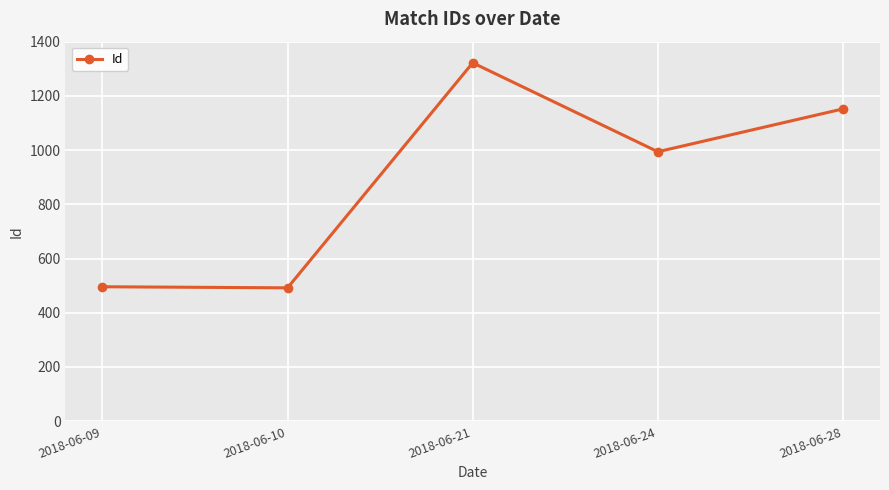

Where does the data first go above 994?

2018-06-21